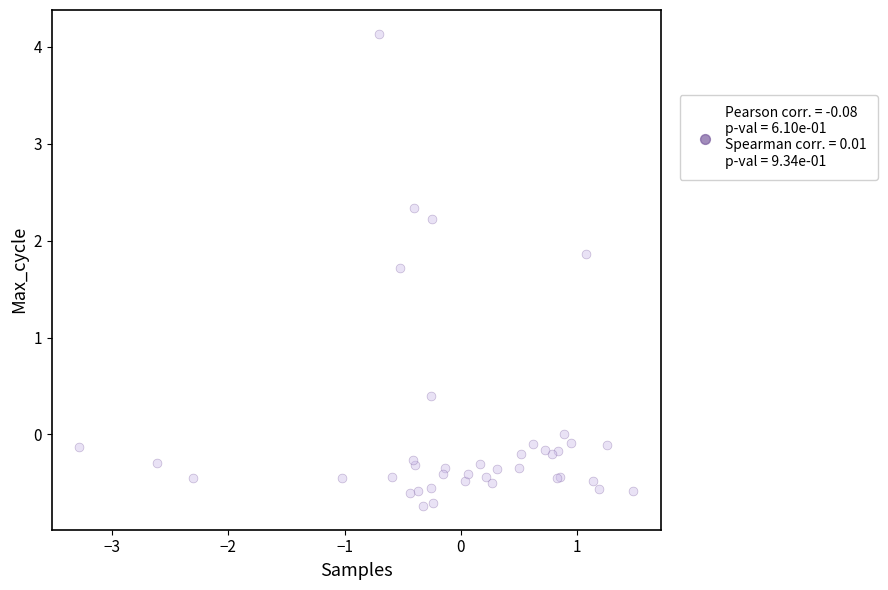

What Y value in the scatter plot is closest to 1?

0.4